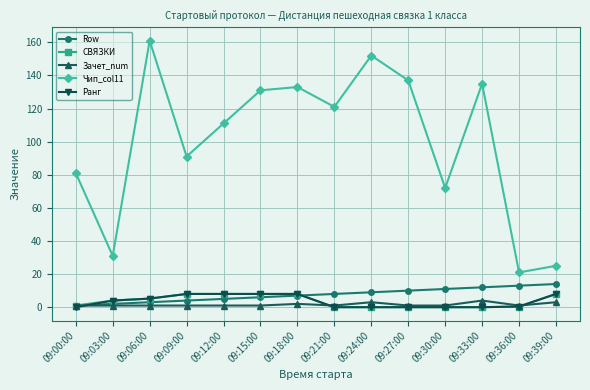

The СВЯЗКИ series shows 1.0 at 09:00:00. True or false?

True